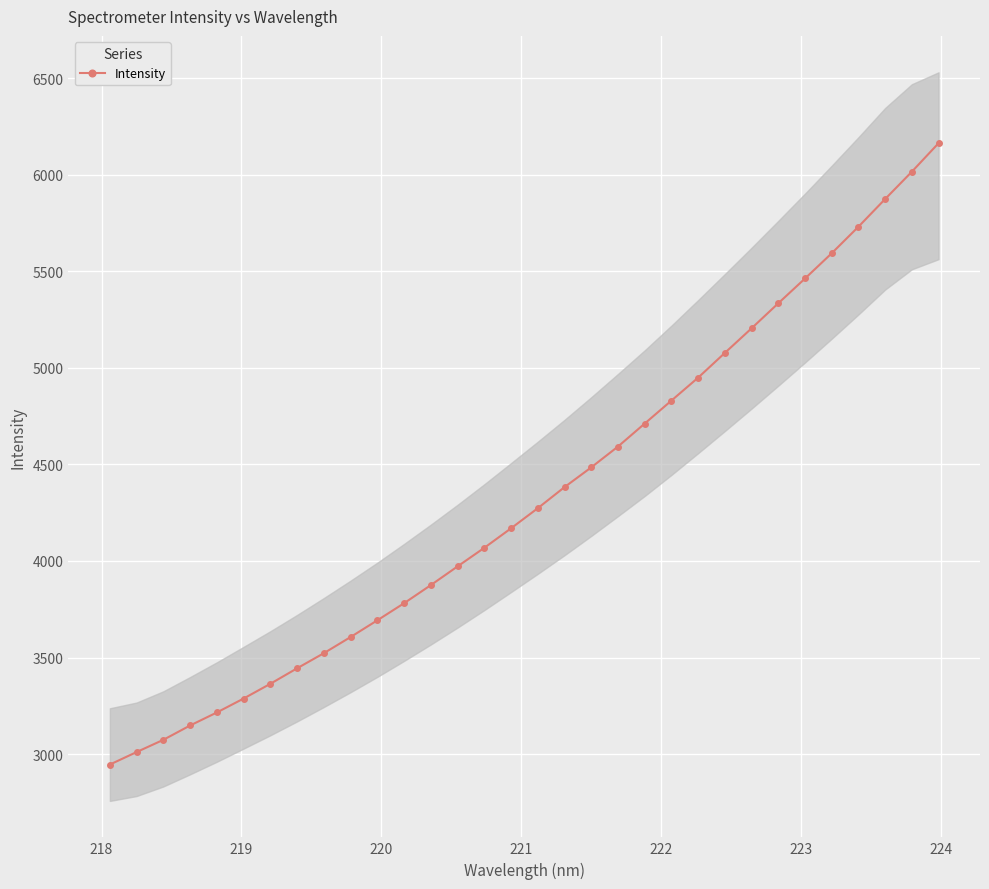

What is the value of the Intensity point at the 31st from the left?

6015.2